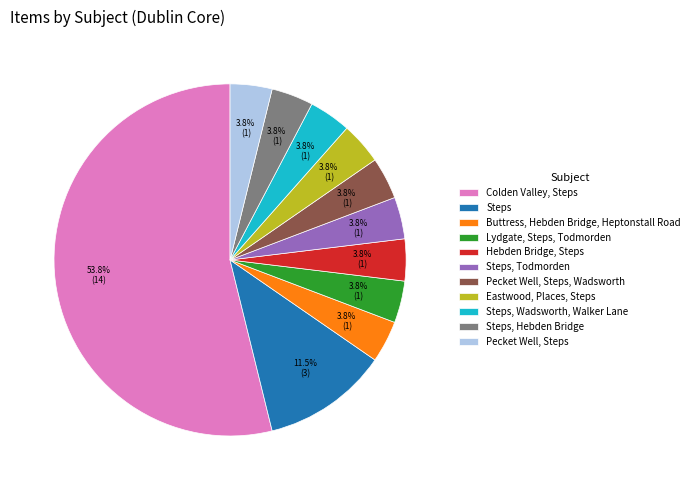

Is there any slice that represents more than half of the pie?

Yes